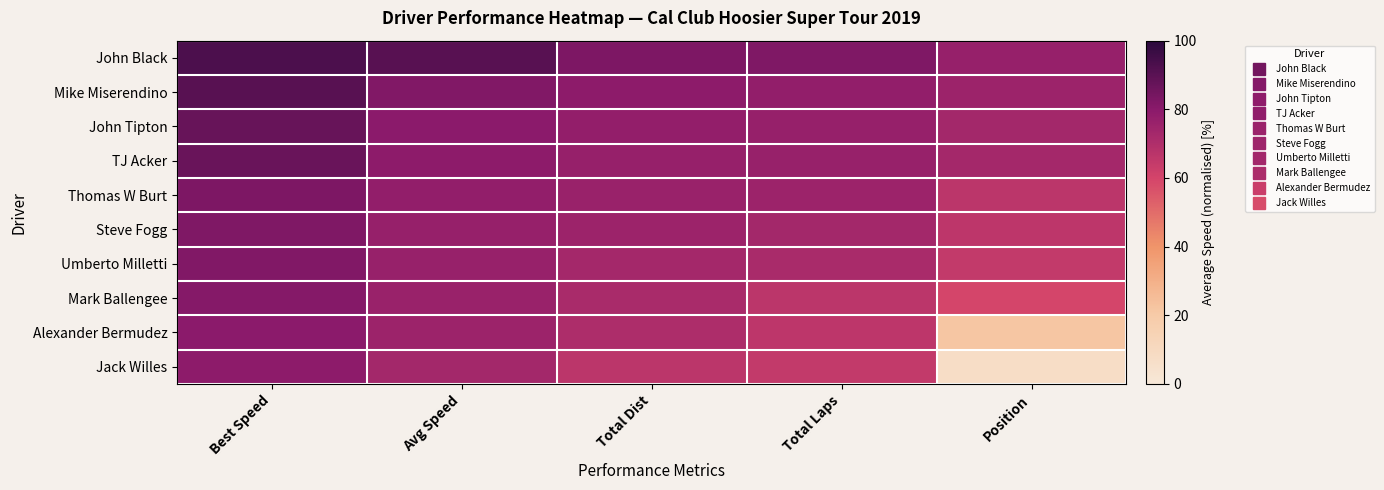

Which category has the highest value across all series?

Best Speed